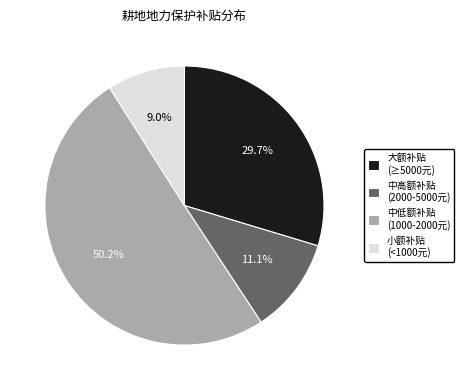

Which slice represents more than half of the pie?

中低额补贴 (1000-2000元)